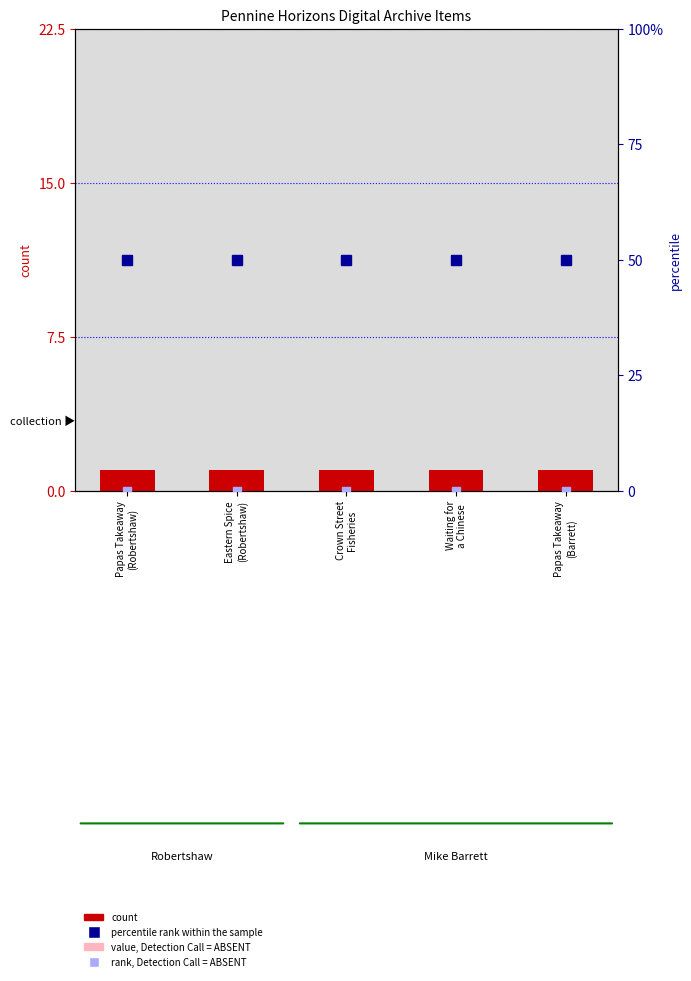

What is the average value of the percentile rank within the sample series?

50